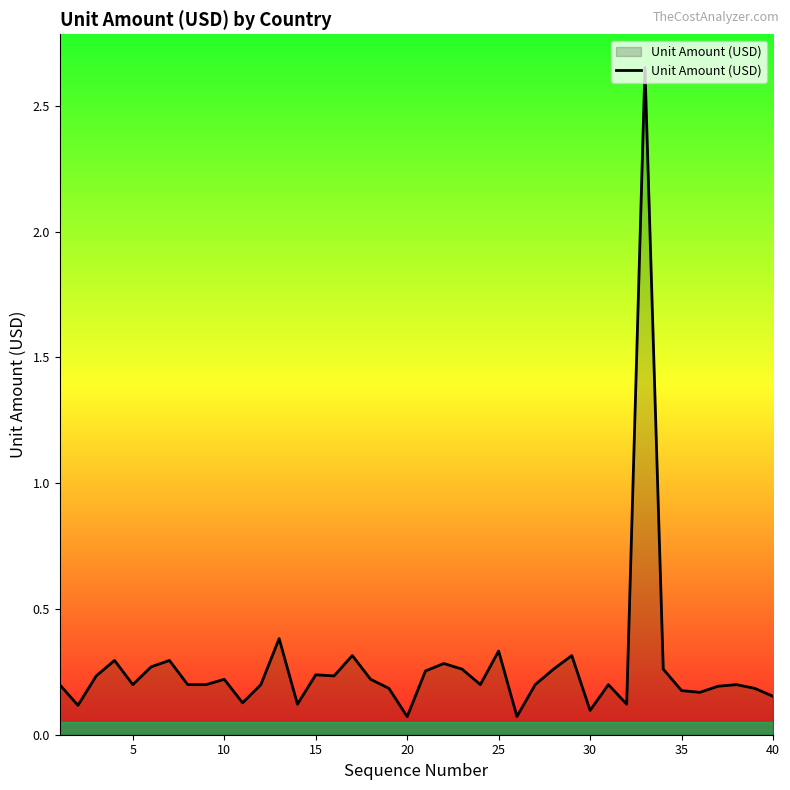

Reading right to left, list all the values displayed in this chart.

0.2	0.2	0.2	0.2	0.2	0.2	0.3	2.7	0.1	0.2	0.1	0.3	0.3	0.2	0.1	0.3	0.2	0.3	0.3	0.3	0.1	0.2	0.2	0.3	0.2	0.2	0.1	0.4	0.2	0.1	0.2	0.2	0.2	0.3	0.3	0.2	0.3	0.2	0.1	0.2